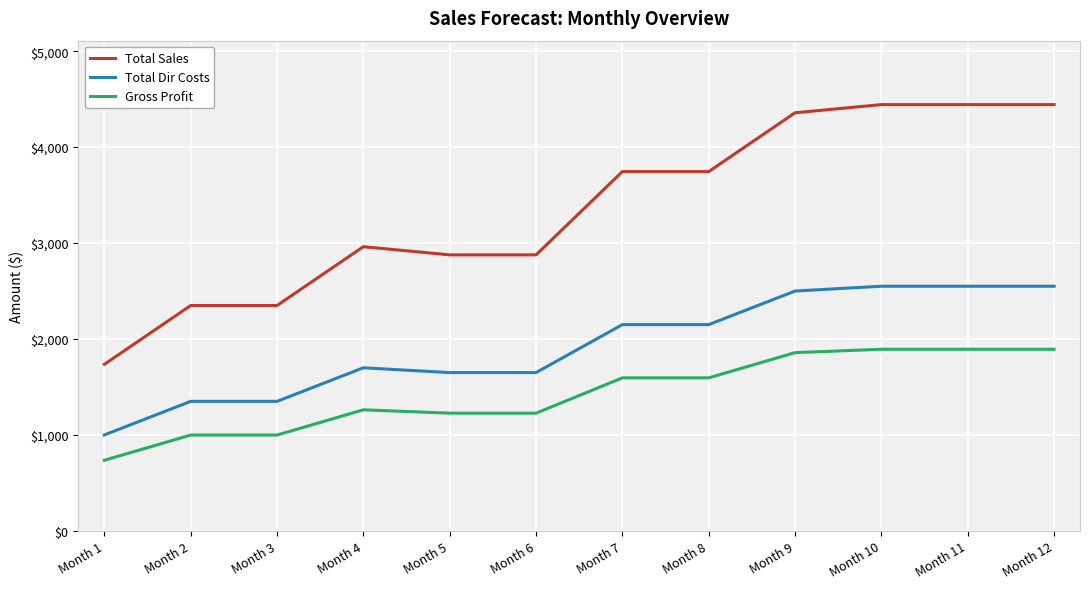

What is the average value of the Gross Profit series?

1431